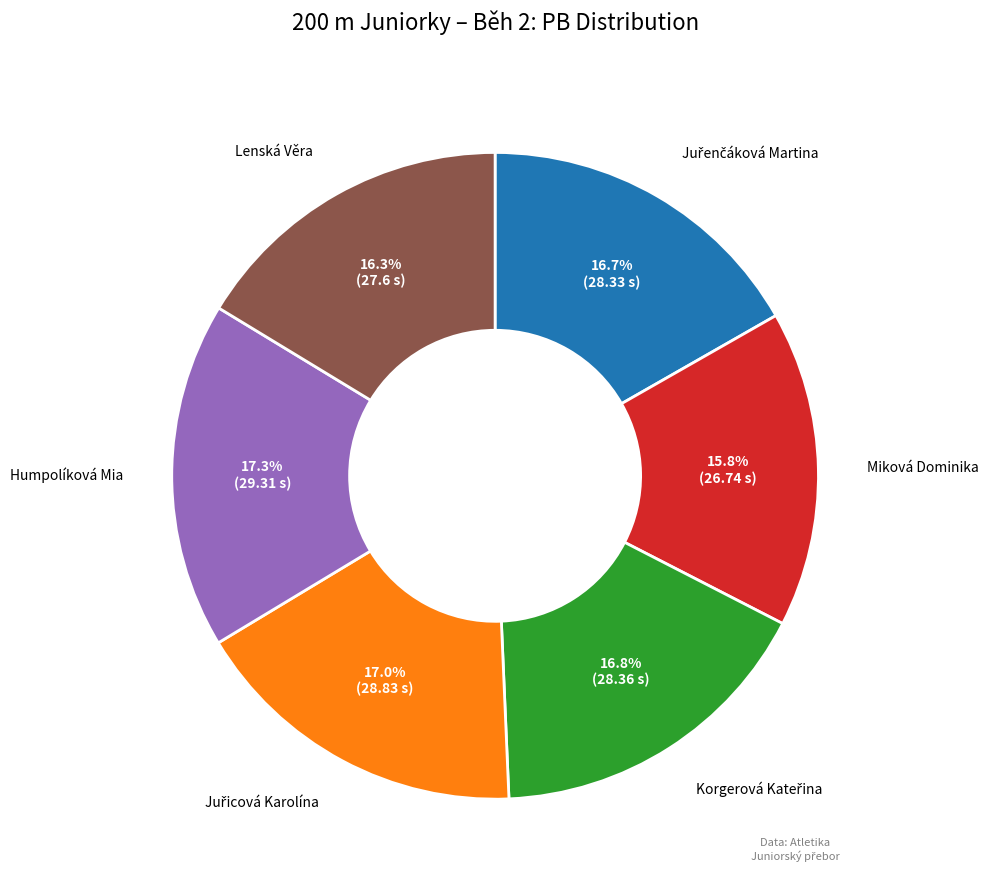

Which slice is the smallest?

Miková Dominika